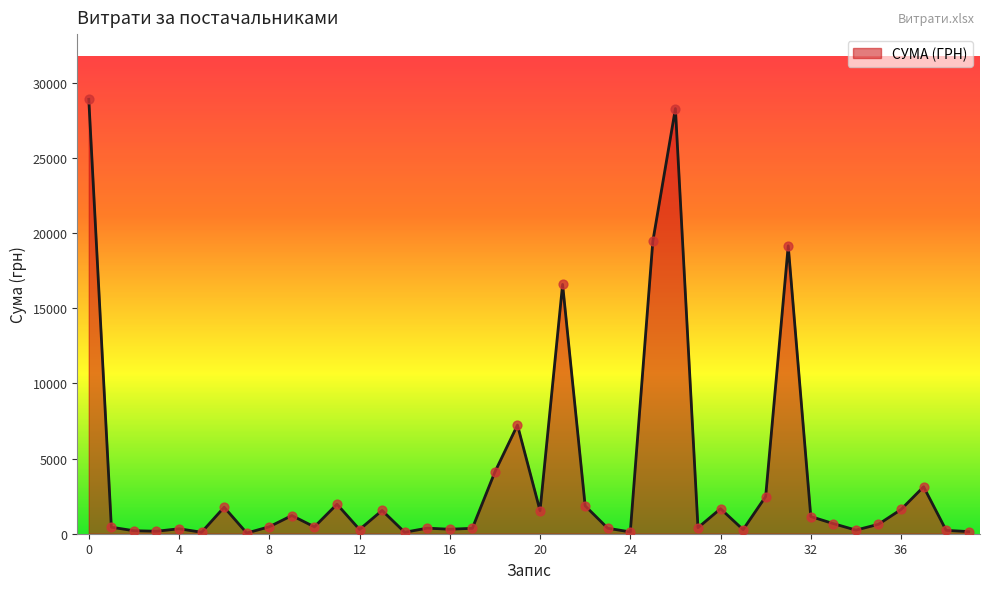

What is the maximum value shown in the chart?

28897.0